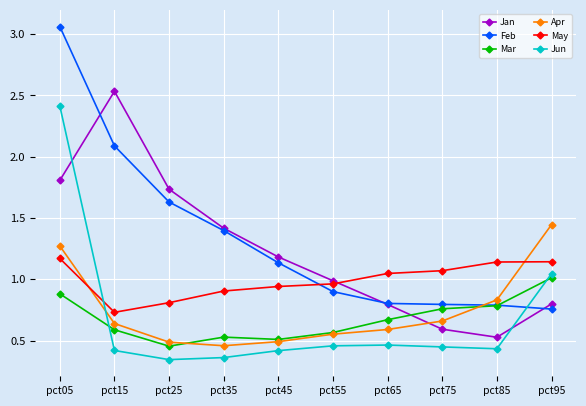

List the series in order of their peak value, highest first.

Feb, Jan, Jun, Apr, May, Mar